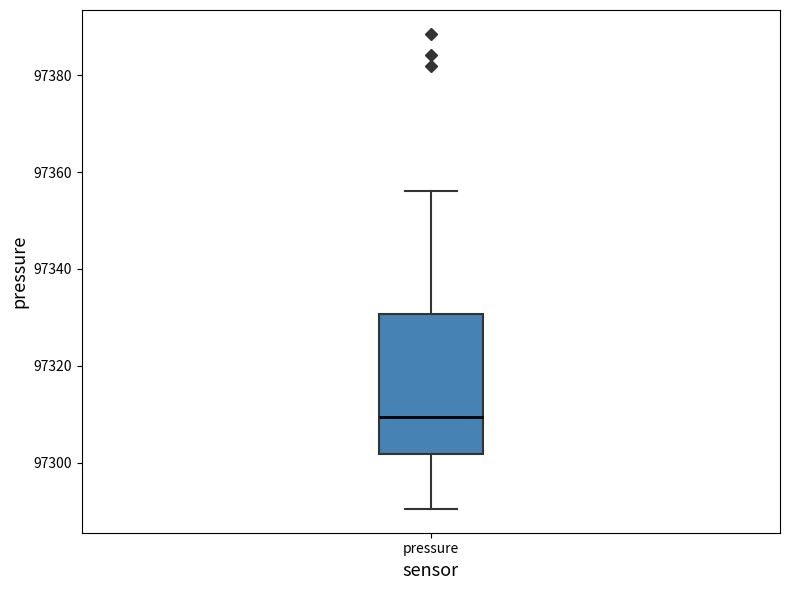

Transcribe this box plot: give where the median line is, the range the box spans, and where the two whiskers end, as read against the y-axis. The values are not printed on the chart, so give them approximately, as read against the axis.

median 97310, box 97302 to 97330, whiskers 97290 to 97356